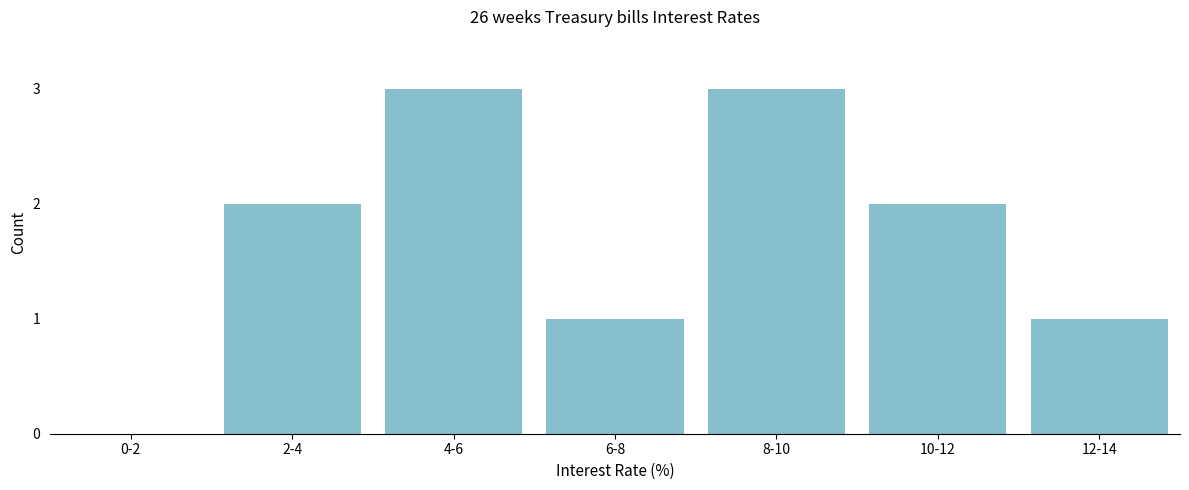

Reading left to right, extract all data points from this chart.

0-2=0	2-4=2	4-6=3	6-8=1	8-10=3	10-12=2	12-14=1